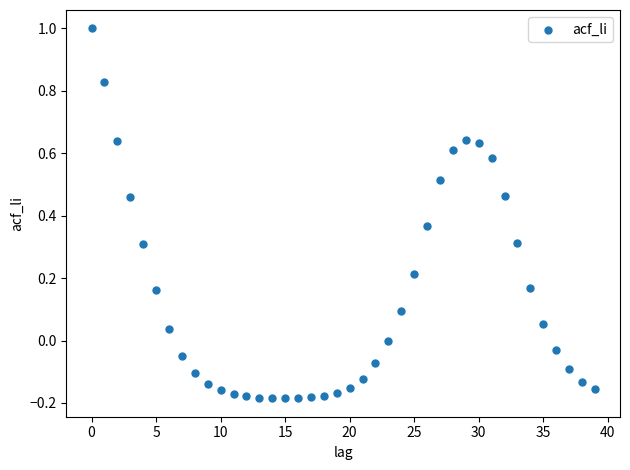

What is the range of Y values (max minus min)?

1.2